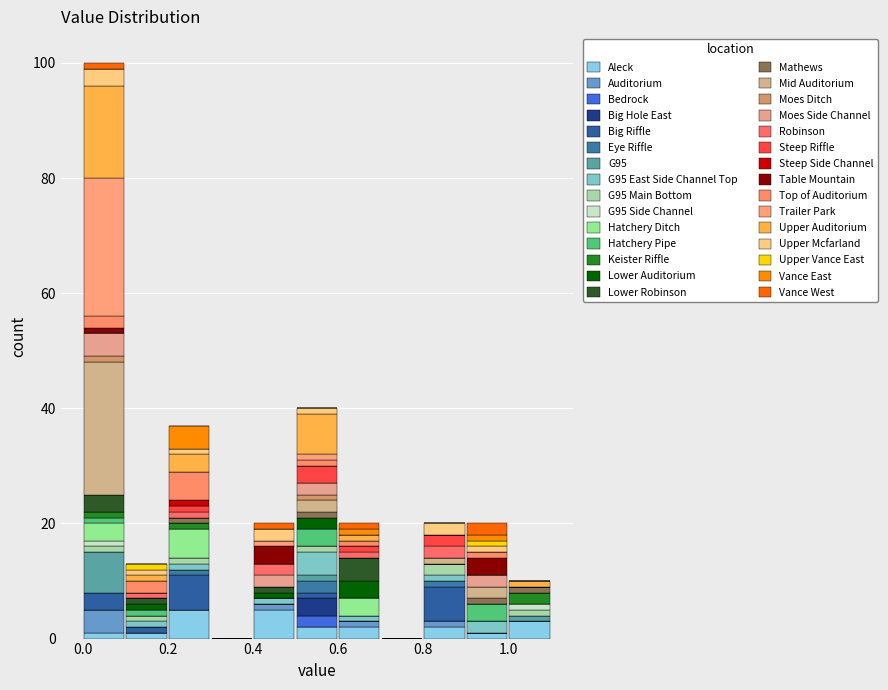

What is the total height of the stacked bar covering 1.0 to 1.1 on the x-axis? The values are not printed on the chart, so give them approximately, as read against the axis.

10